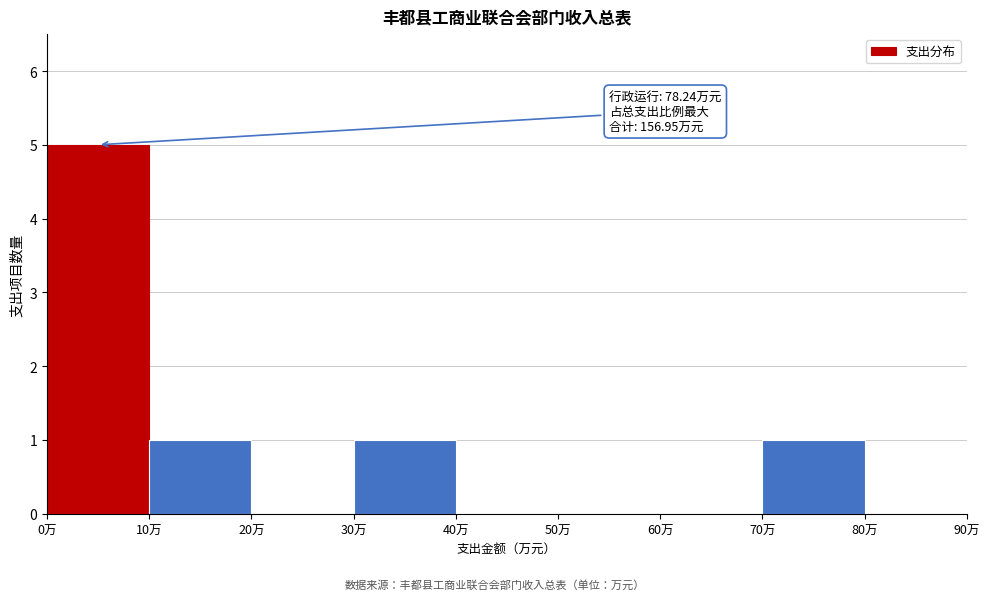

Over which range of the x-axis is the bar tallest?

0 to 10